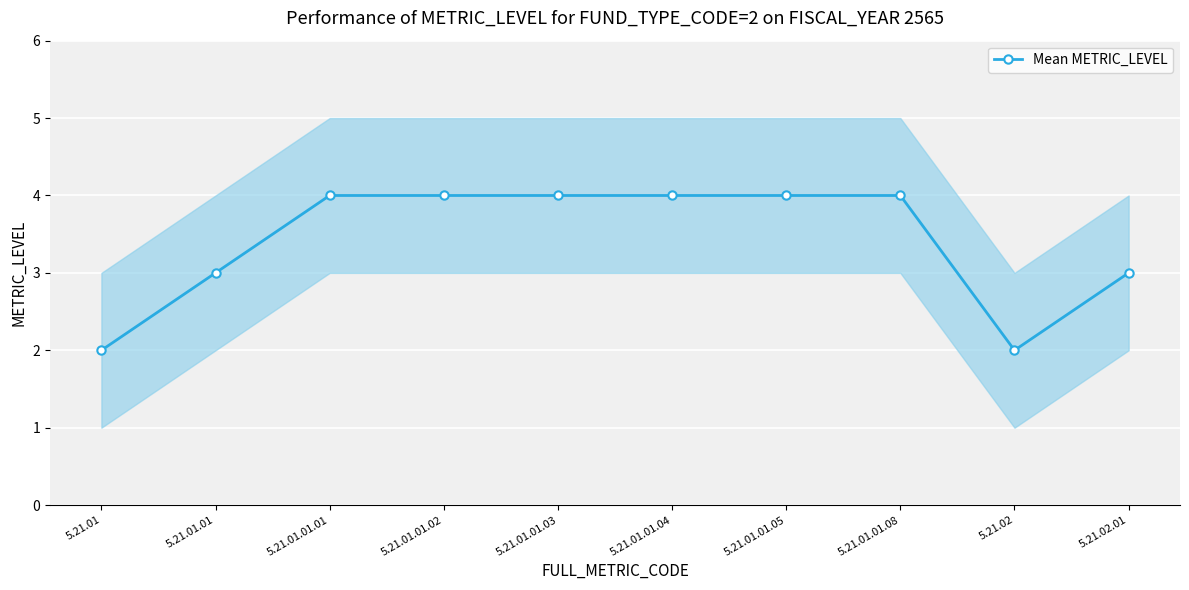

What is the average value?

3